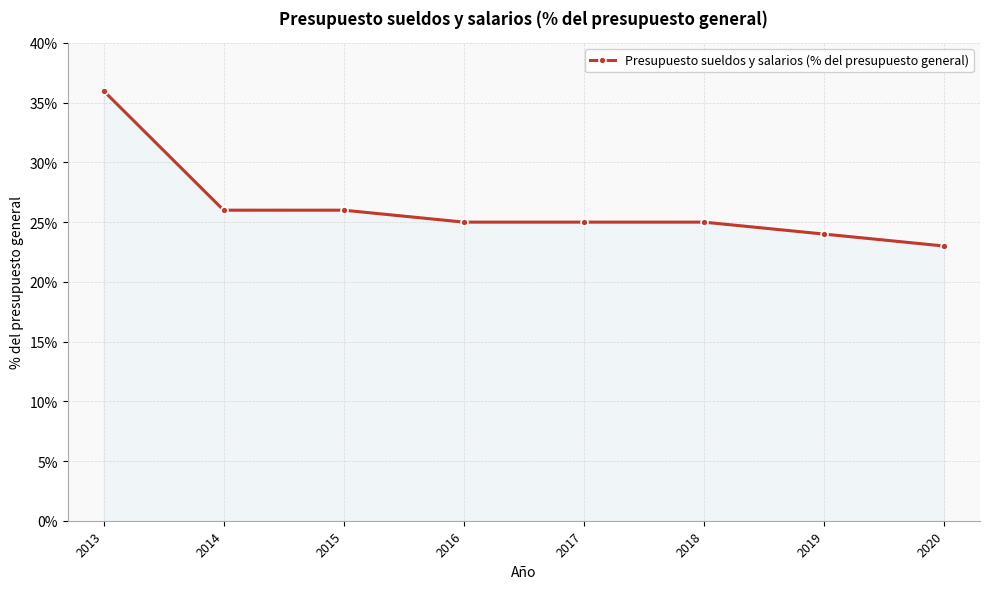

The value at 2019 is 5. True or false?

False